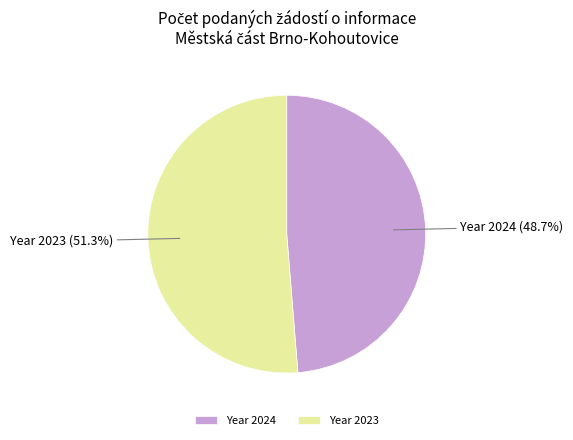

Between Year 2024 and Year 2023, which is larger?

Year 2023